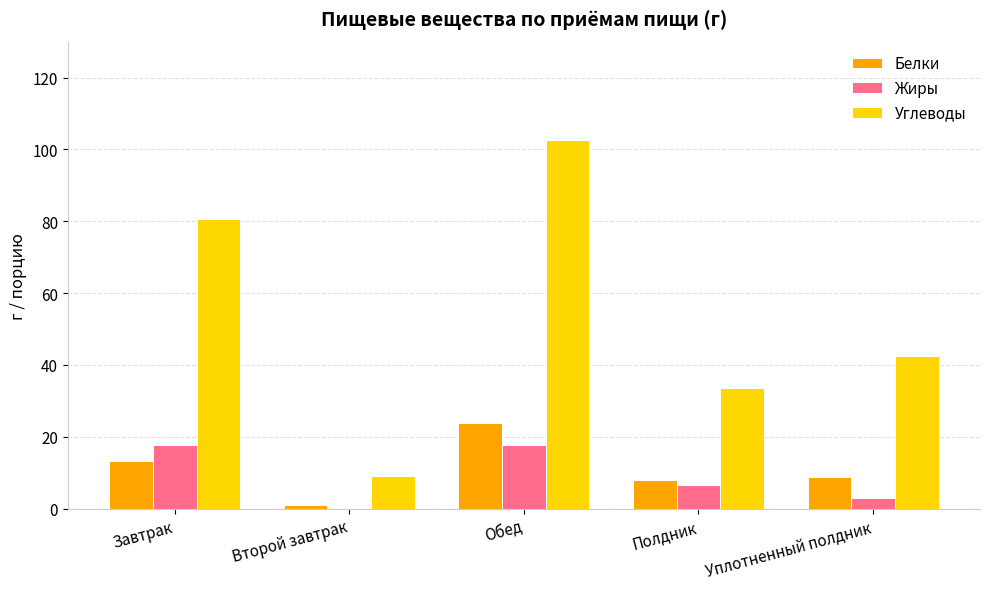

Which series changed the most between Завтрак and Полдник?

Углеводы